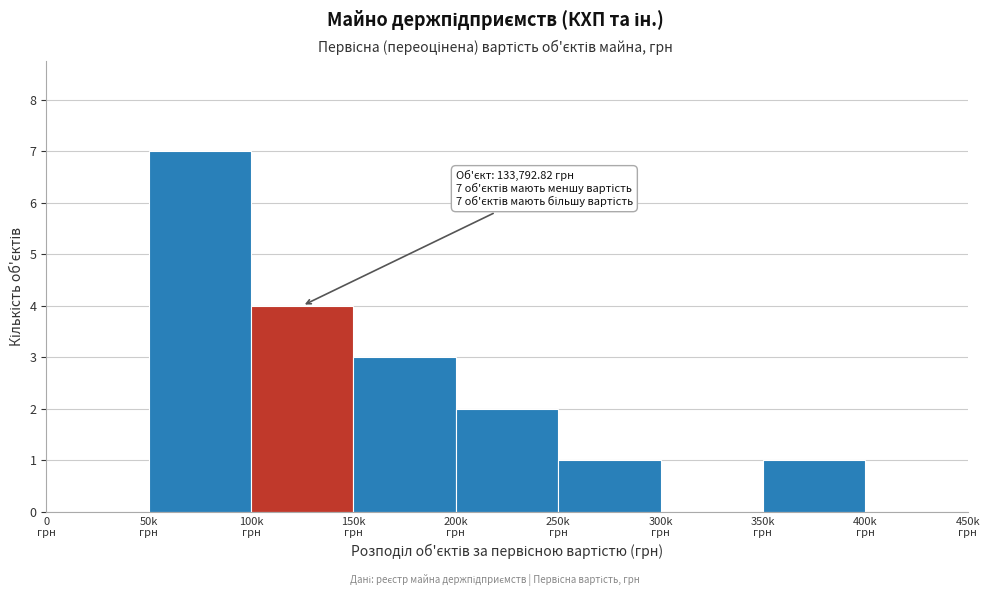

What is the sum of all values?

18